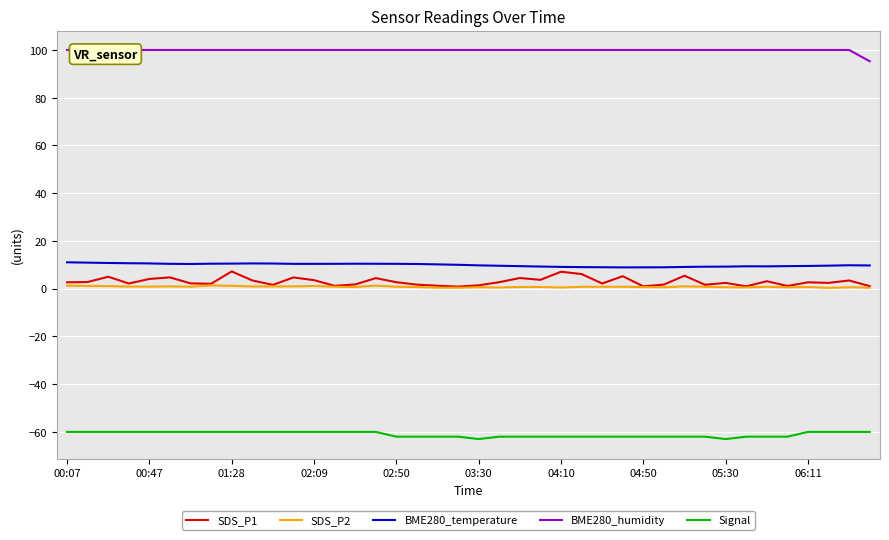

The BME280_temperature series shows 1.9 at 29. True or false?

False